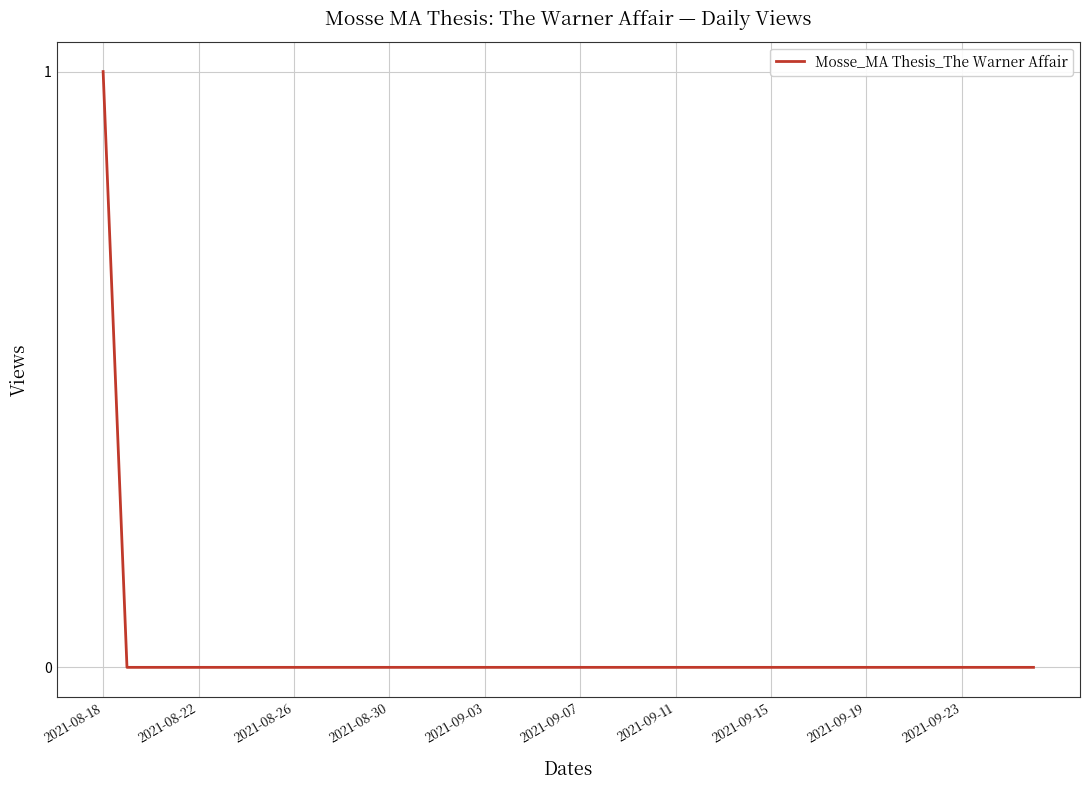

Is this an area chart (filled region under the line)?

No